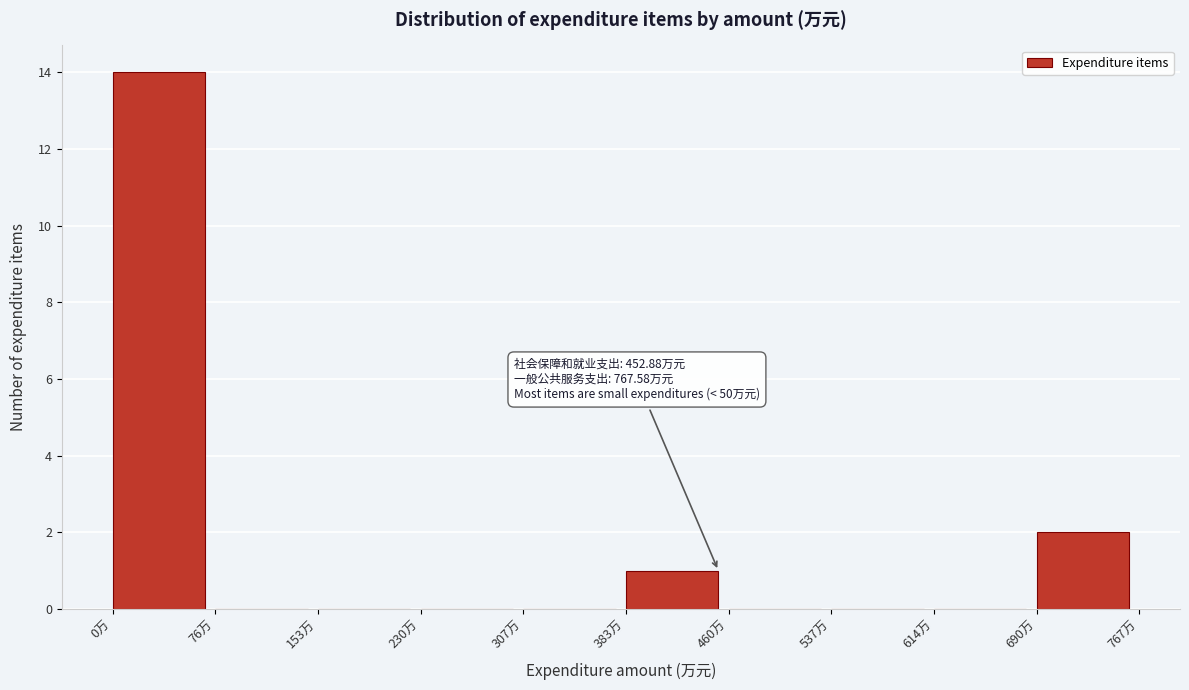

Over which range of the x-axis is the bar tallest?

0 to 80